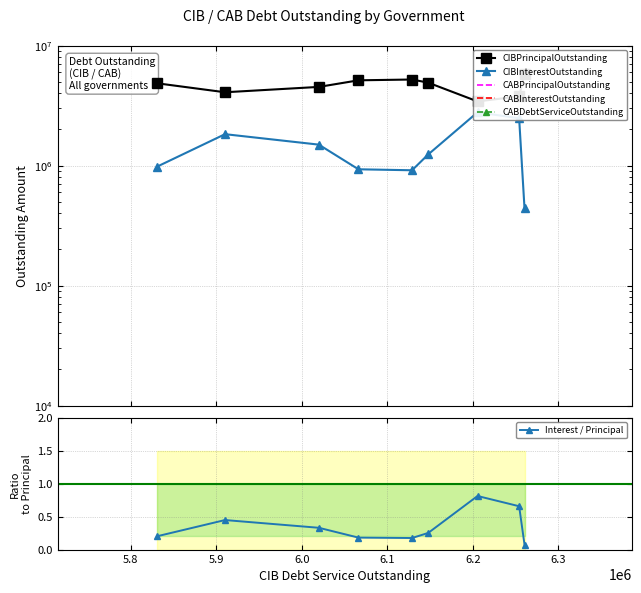

How many Interest / Principal values are between 0 and 1?

9